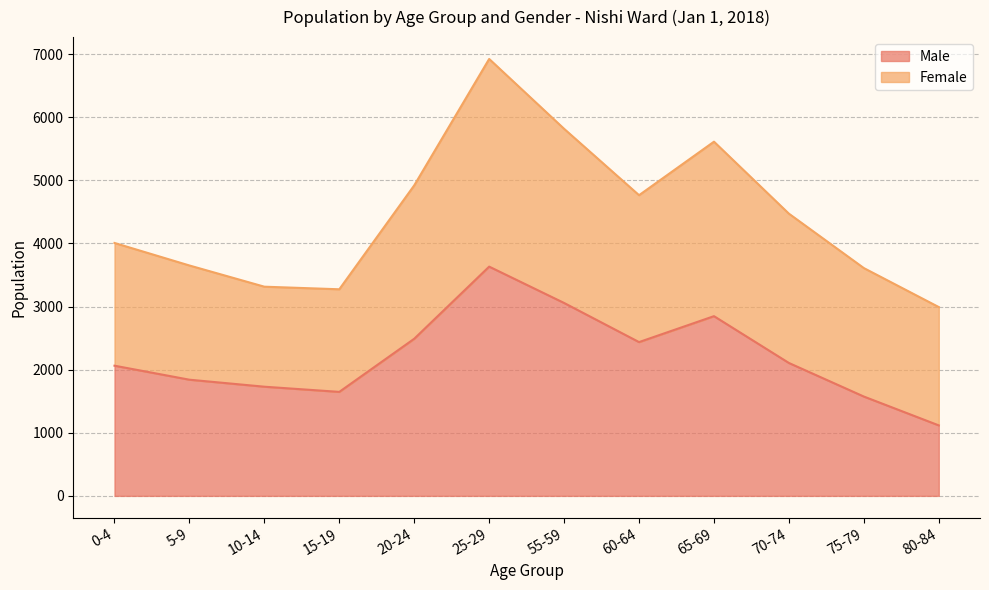

How many points are lower than both their immediate neighbors (excluding endpoints)?

2